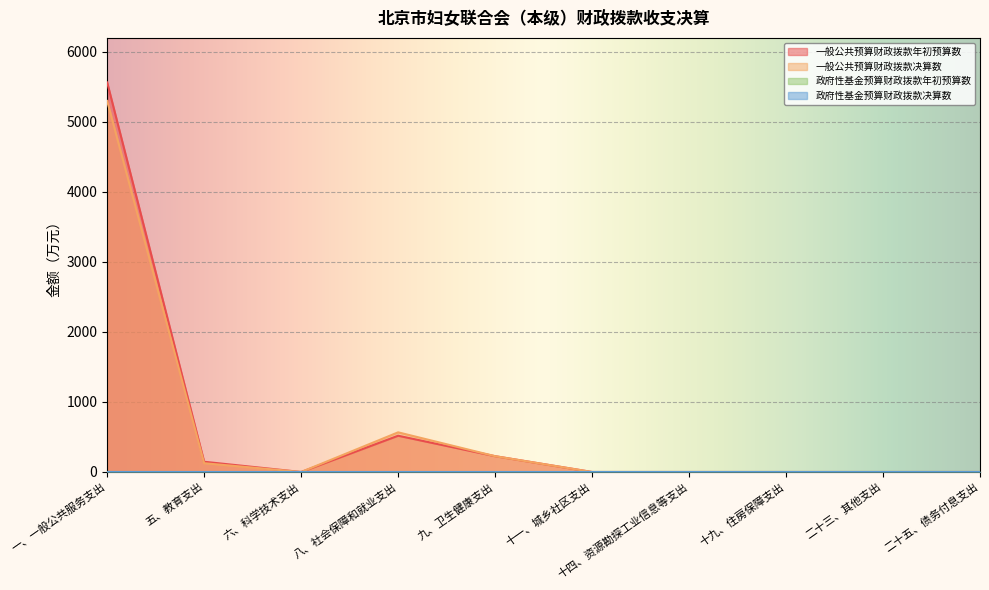

Which category has the highest value in the 一般公共预算财政拨款年初预算数 series?

一、一般公共服务支出